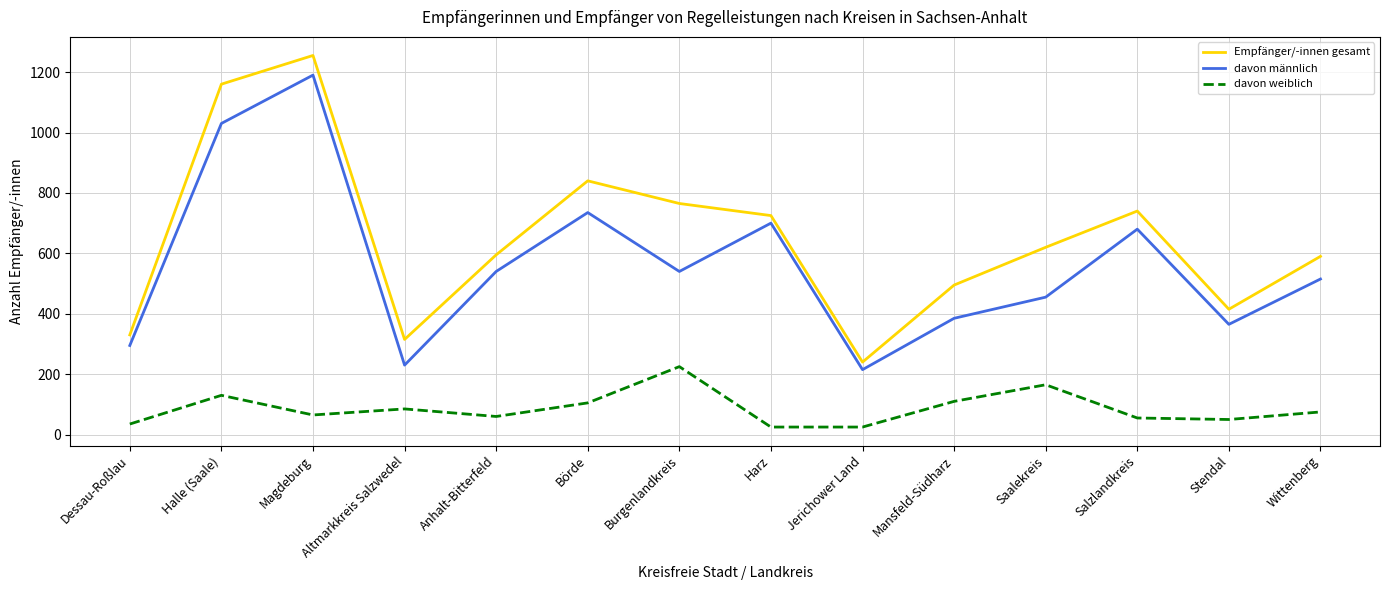

Rank the series by their maximum value, from lowest to highest.

davon weiblich, davon männlich, Empfänger/-innen gesamt